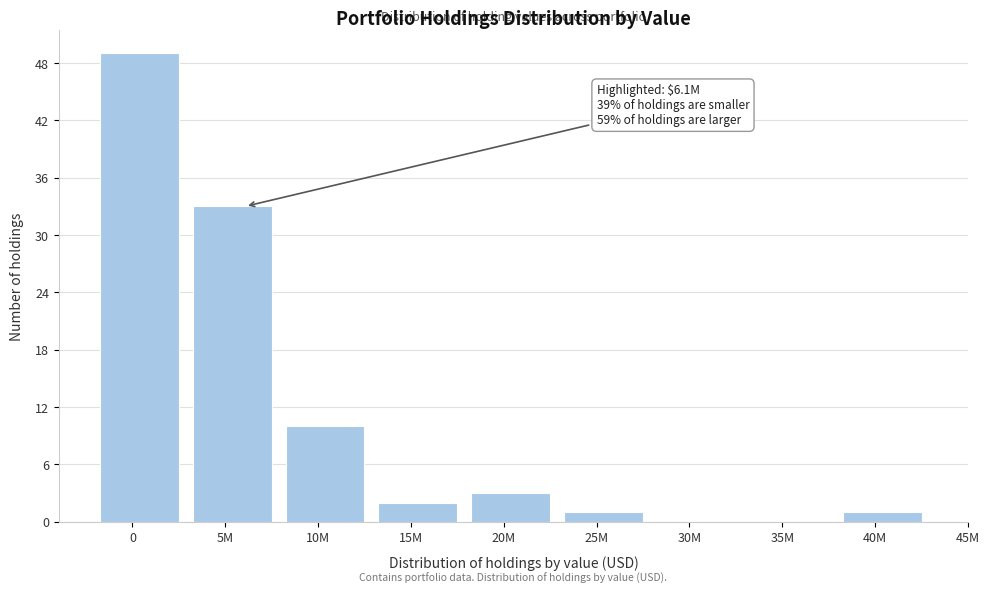

Reading left to right, what are all the values shown in this chart?

0=49	5M=33	10M=10	15M=2	20M=3	25M=1	30M=0	35M=0	40M=1